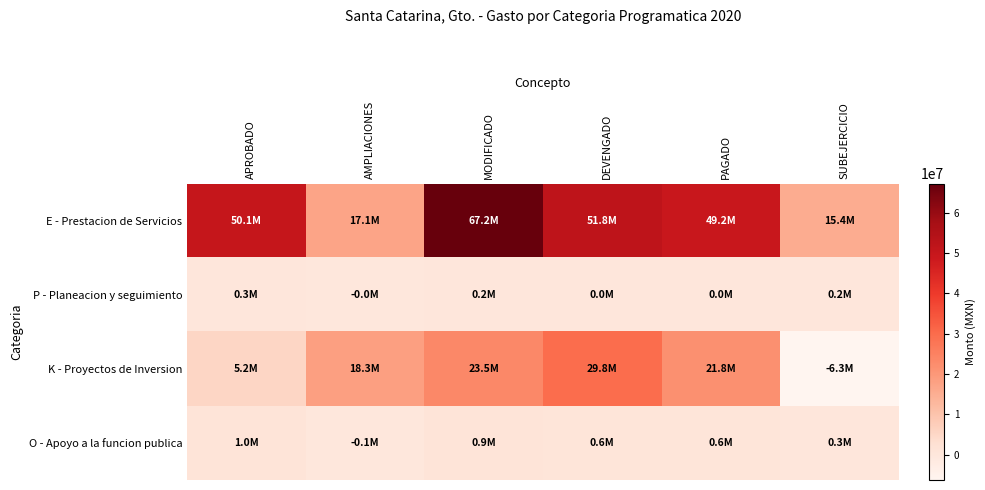

What is the total value across all series at DEVENGADO?

82276383.5